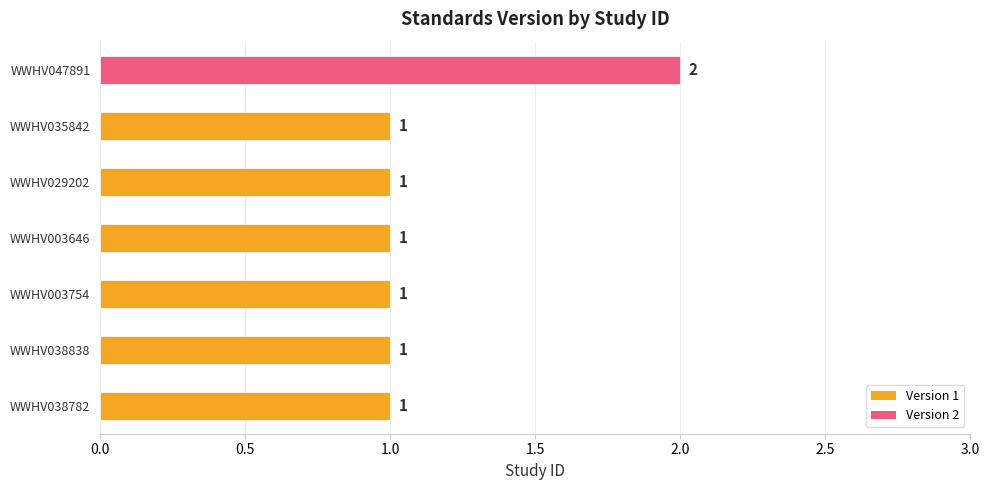

What is the sum of all values?

8